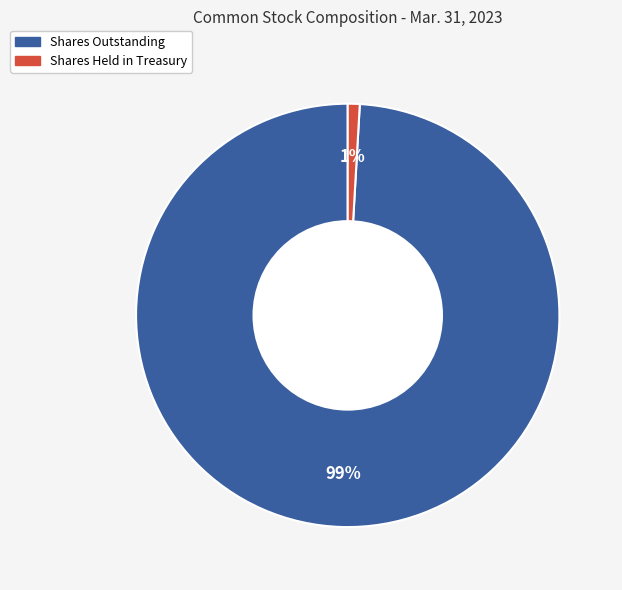

Is there a majority slice in this chart?

Yes